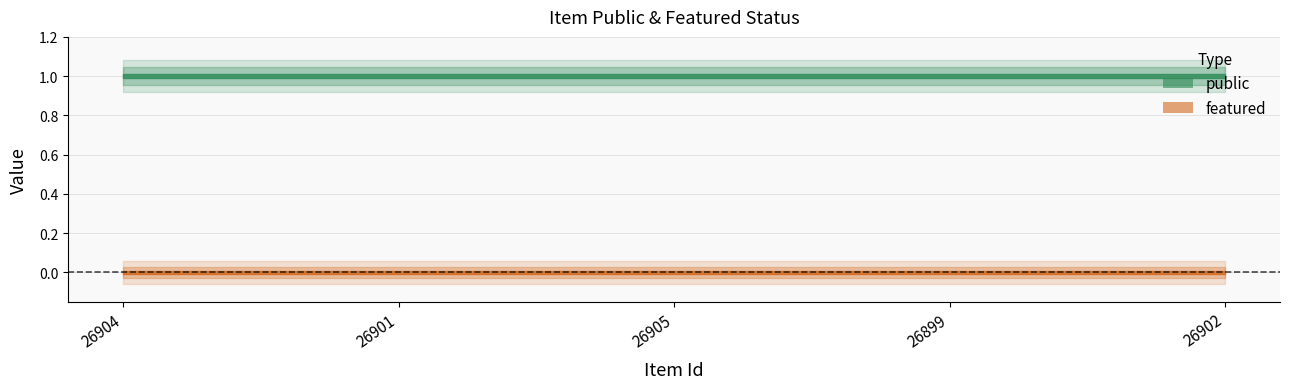

At which category does the chart reach its peak across all series?

26904